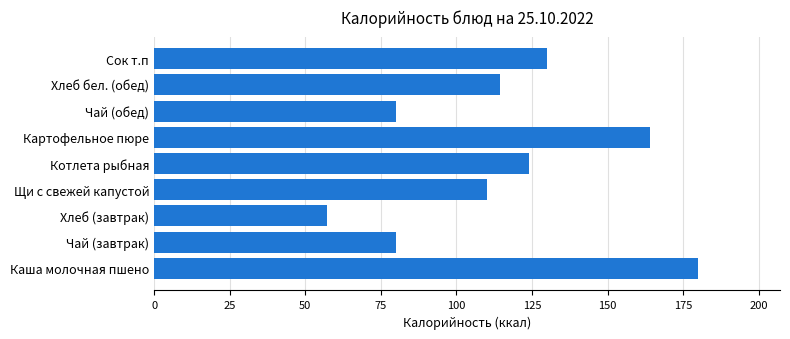

At which label is the value closest to 118?

Хлеб бел. (обед)